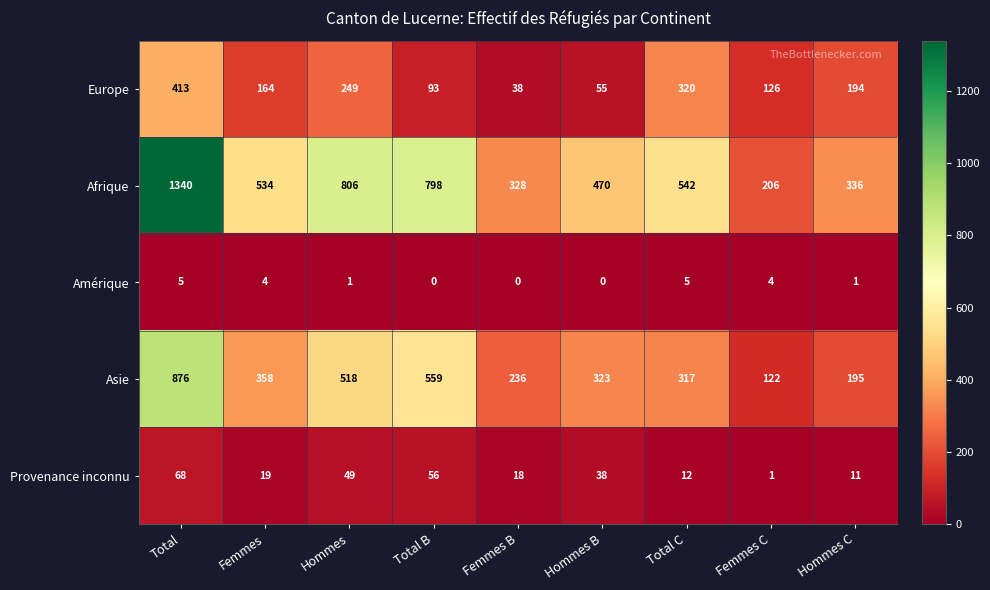

Count the number of data series in this chart.

5